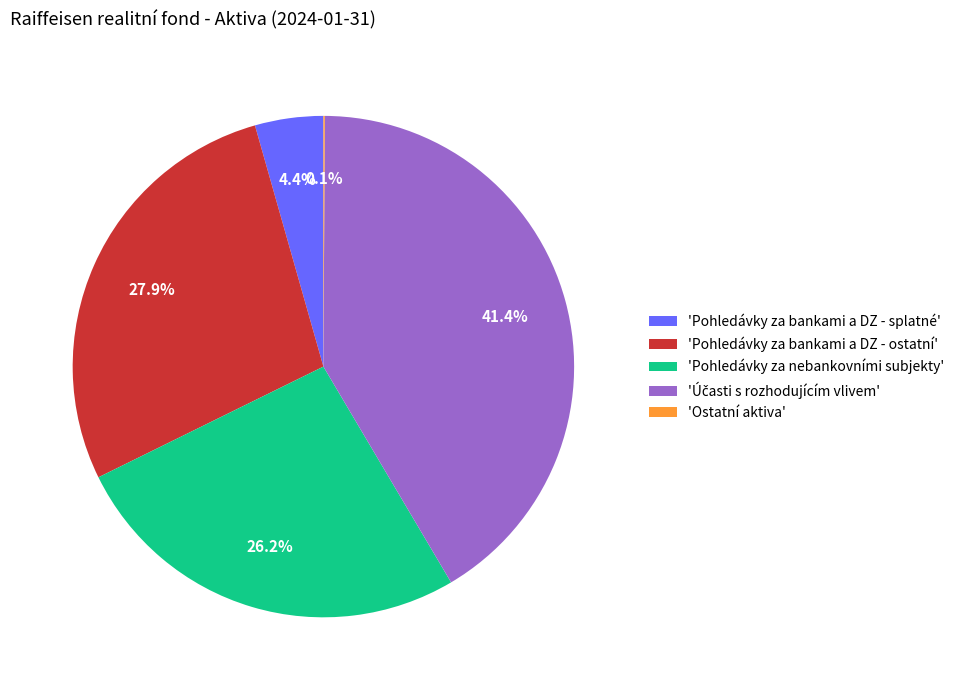

What is the ratio of the value at 'Pohledávky za bankami a DZ - ostatní' to the value at 'Pohledávky za nebankovními subjekty'?

1.1